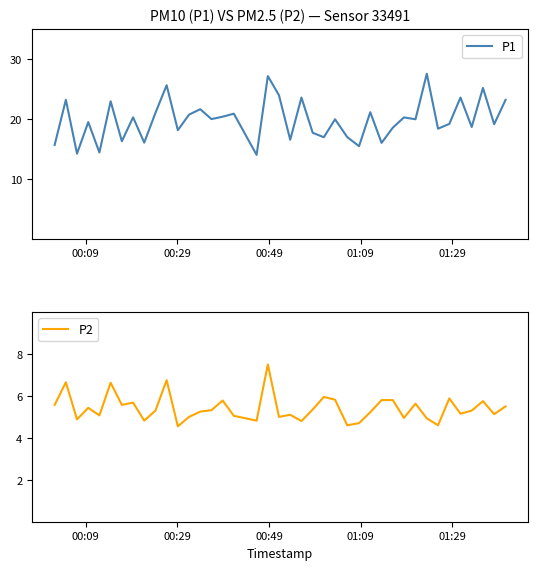

Is the value of P2 at 24 greater than the value of P1 at 00:09?

No